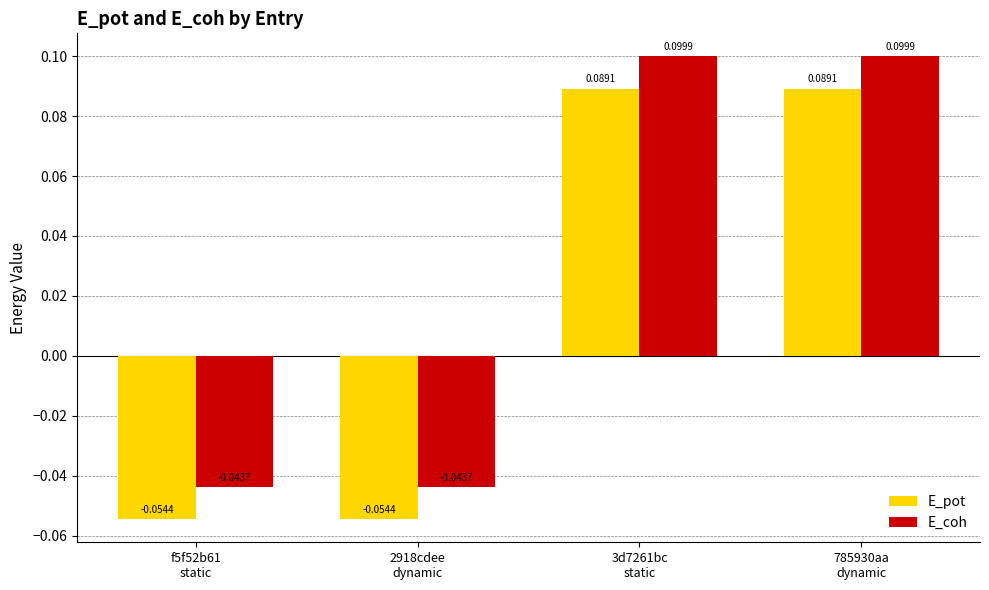

How many negative values does the E_pot series have?

2